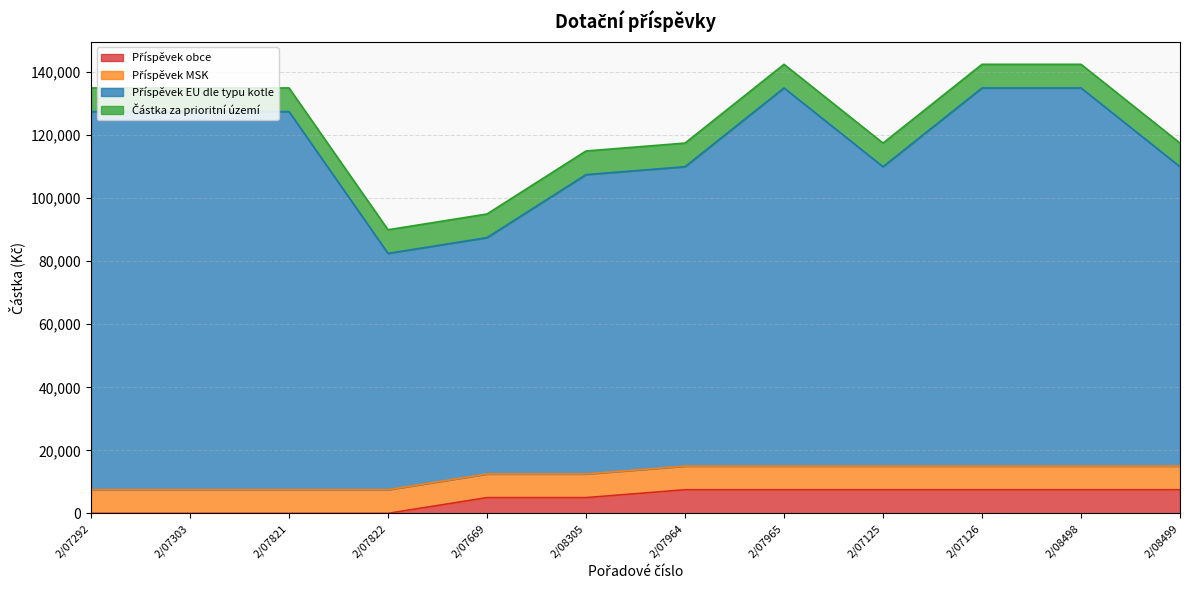

Which series has the largest range (max minus min)?

Příspěvek EU dle typu kotle